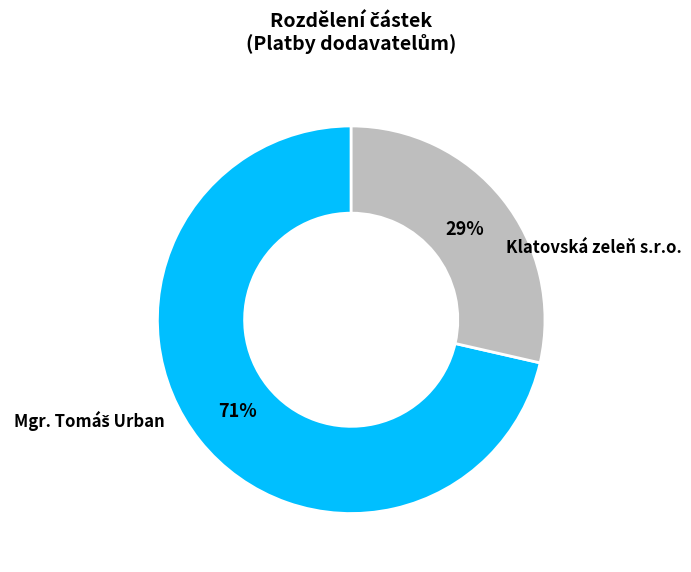

Is it true that Klatovská zeleň s.r.o. is 56% of the pie?

False